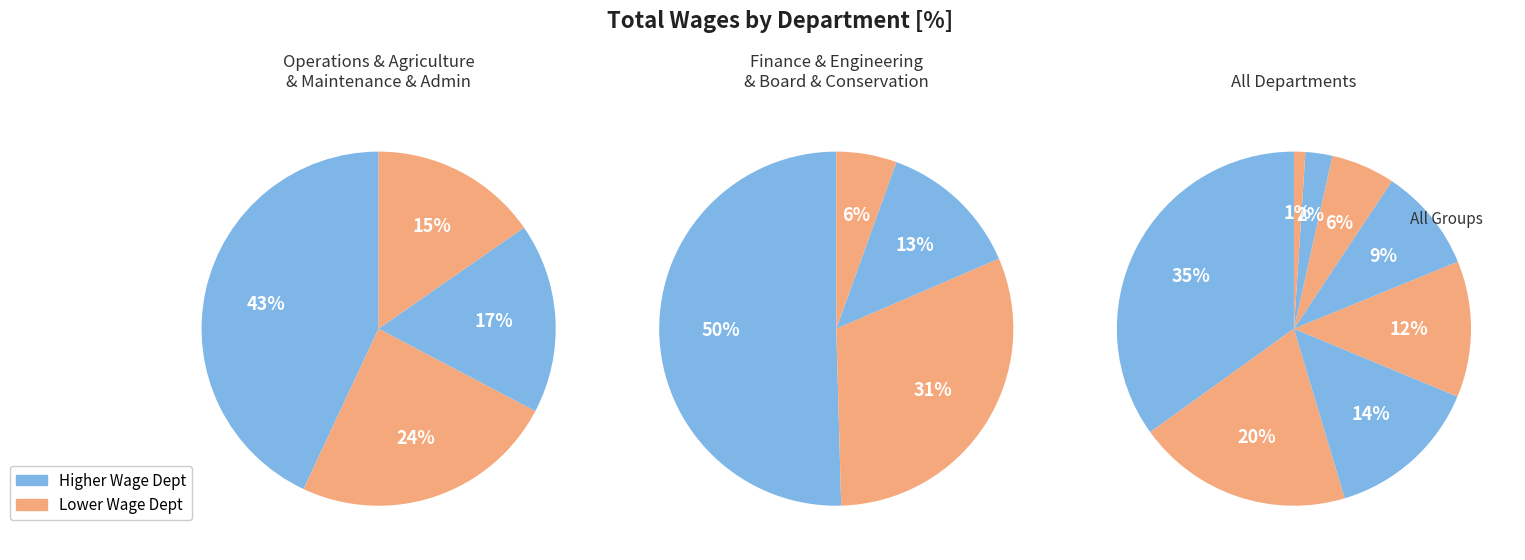

Is Operations the majority of the pie?

No